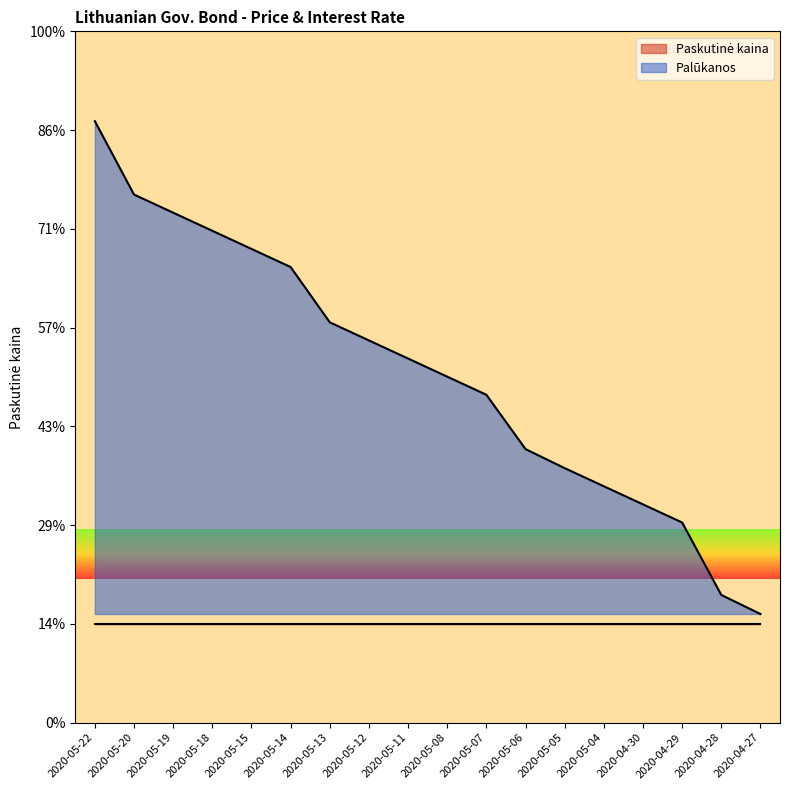

Which has a higher value, 2020-04-28 or 2020-05-05?

2020-05-05